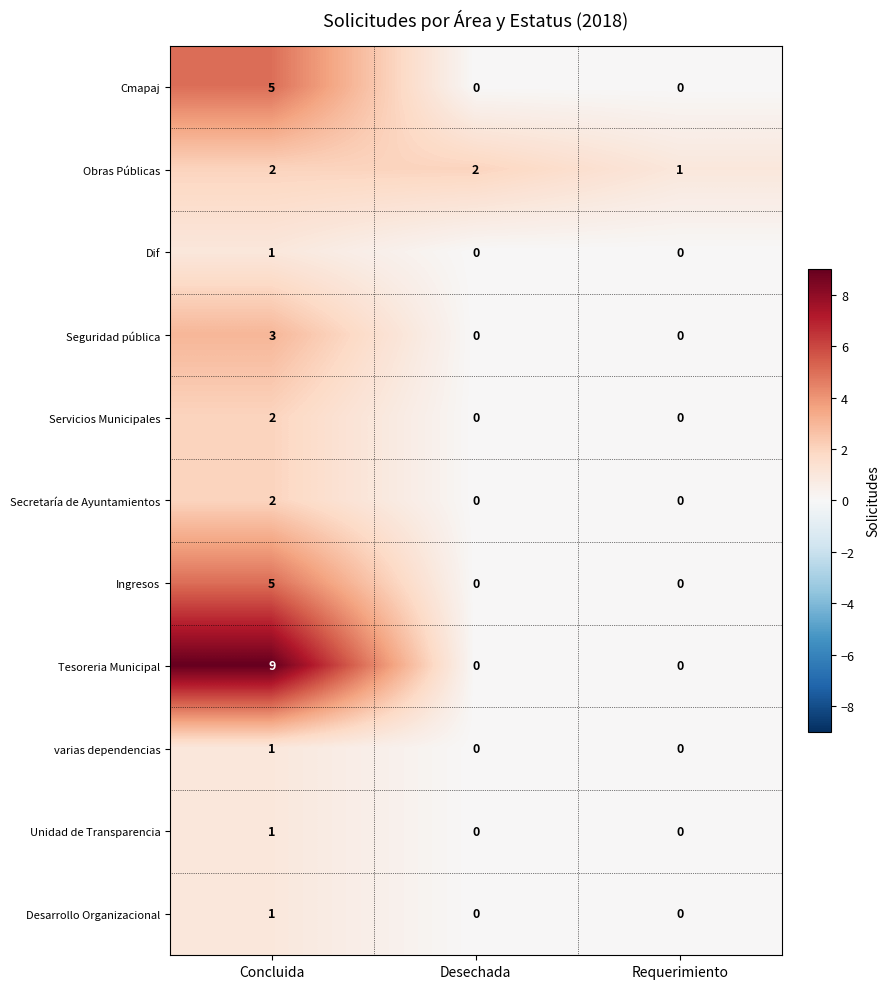

How many values in Cmapaj are above zero?

1